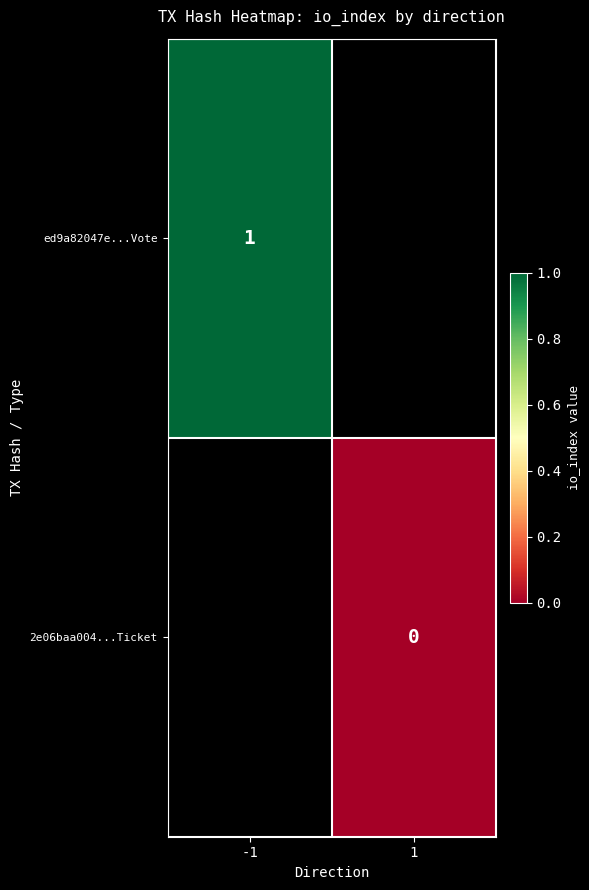

Is it true that ed9a82047e...Vote equals 1 at -1?

True